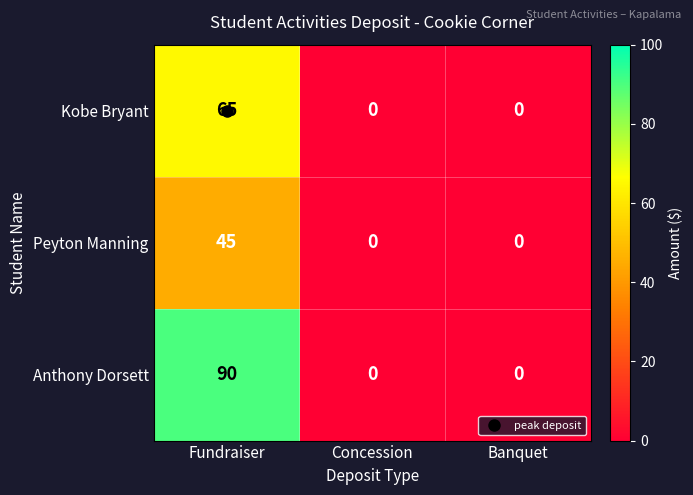

At which category is the sum across all series the highest?

Fundraiser